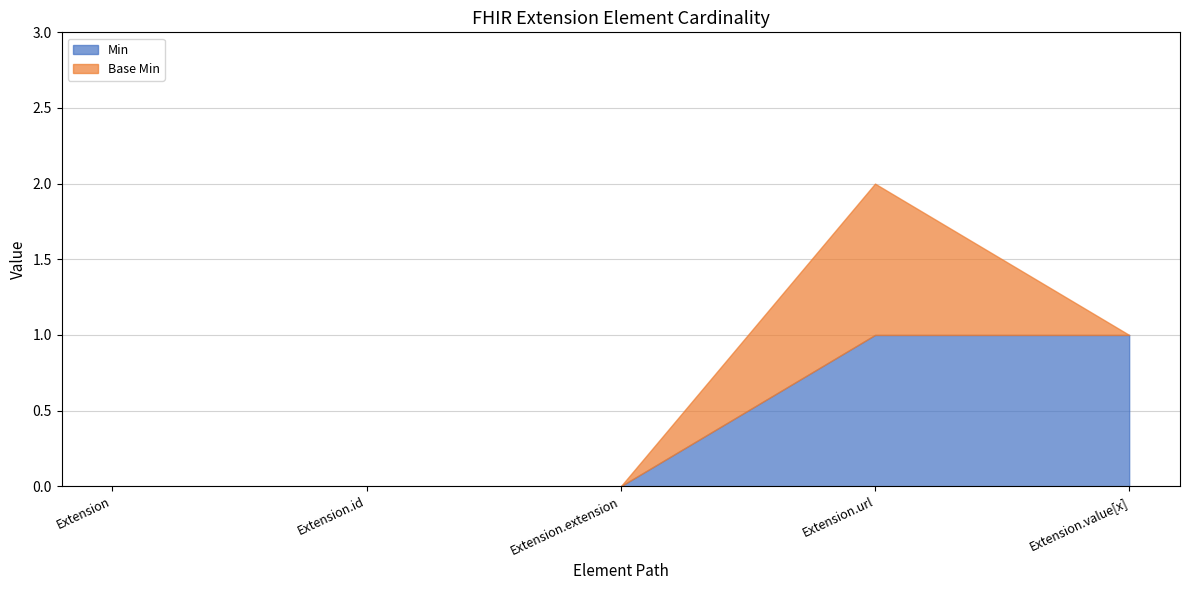

What is the label of the 3rd point from the left?

Extension.extension